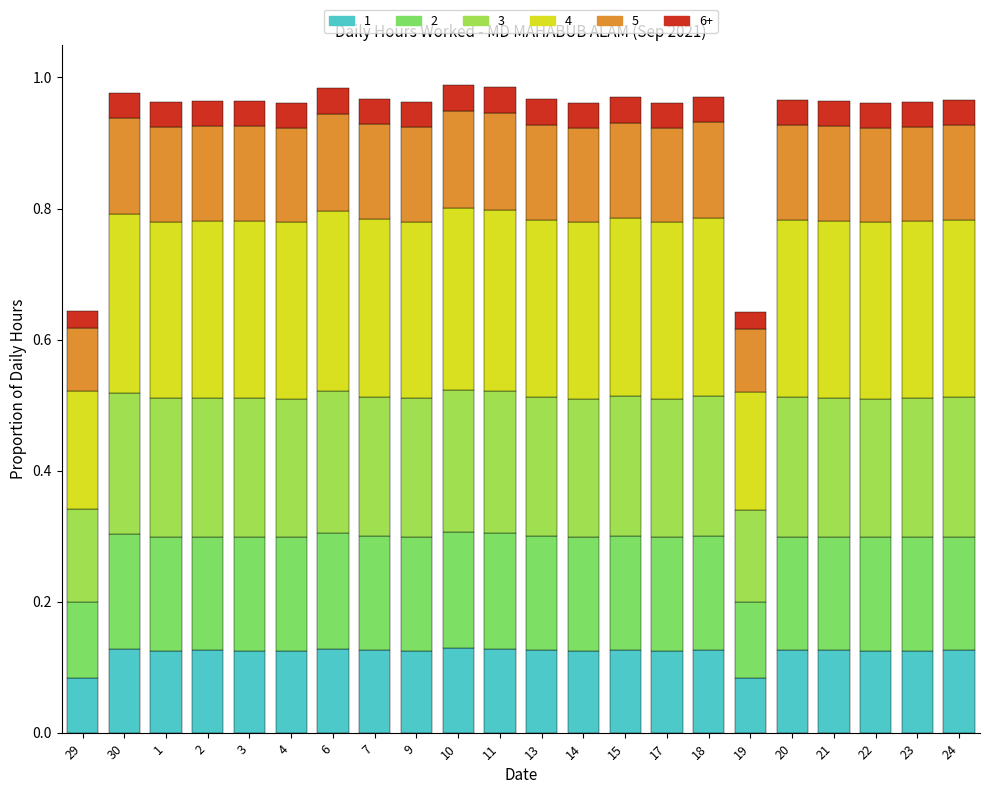

What is the total value across all series at 22?

1.0